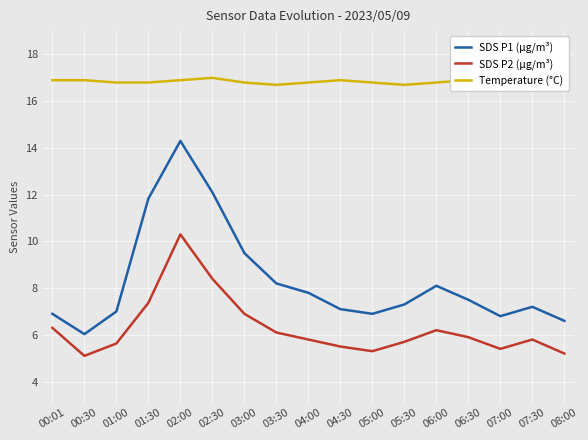

Read the SDS P2 (µg/m³) value at 06:30.

5.9